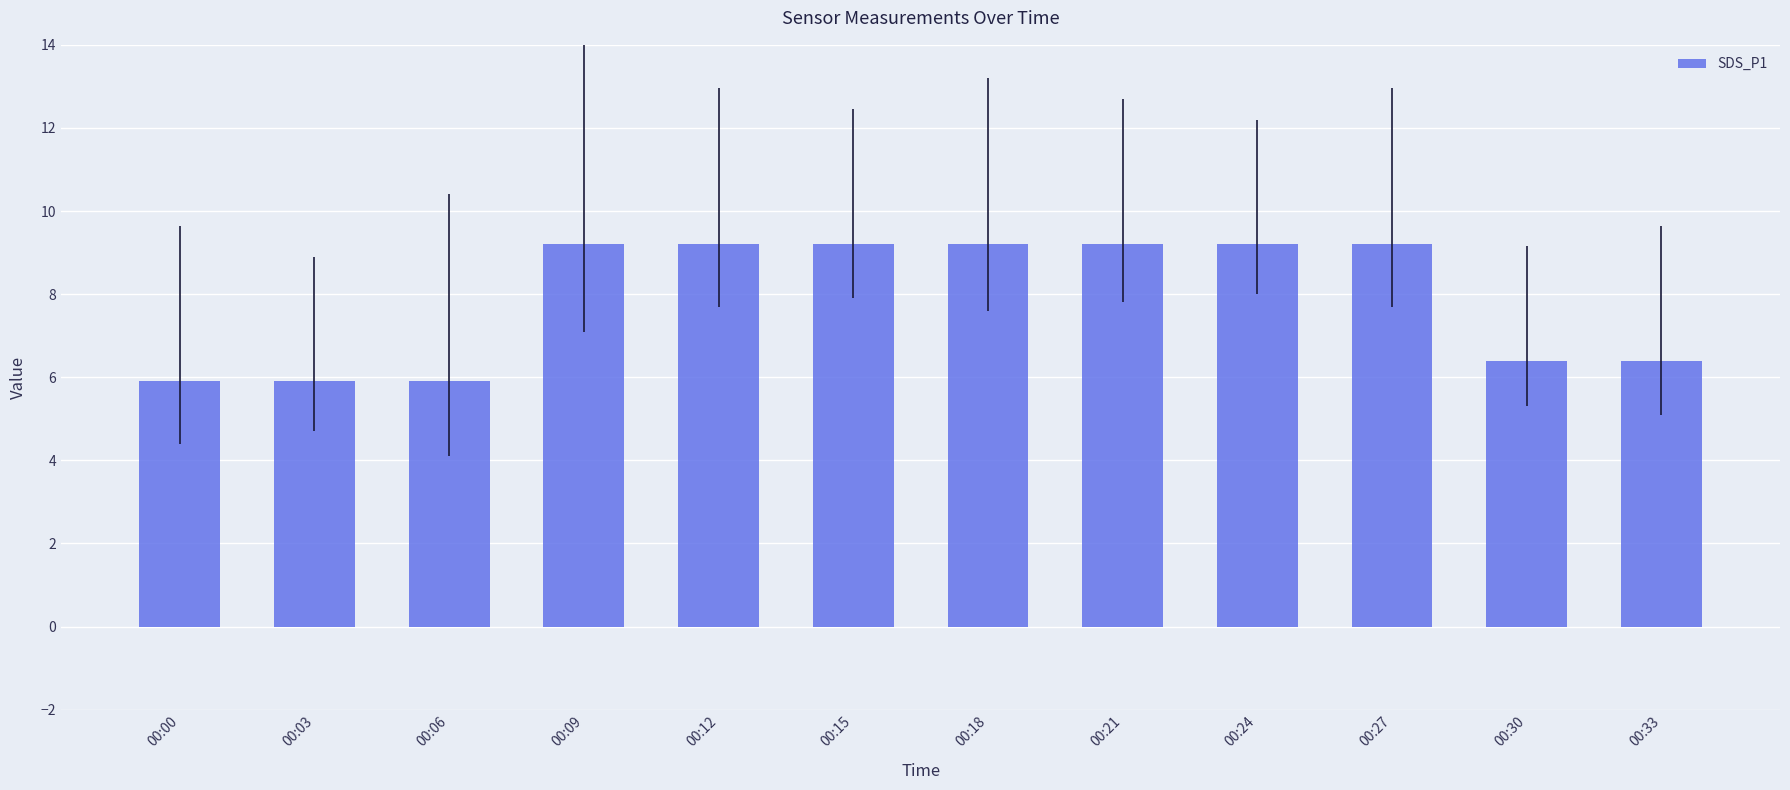

At which label does the data first exceed 9?

00:09